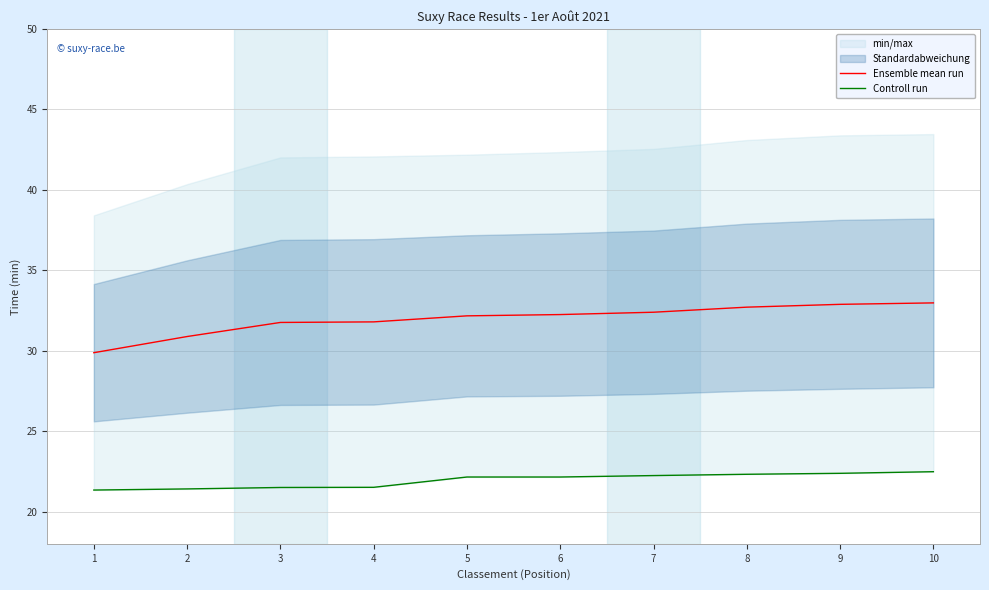

What is the spread (max minus min) of values at 10?

10.5